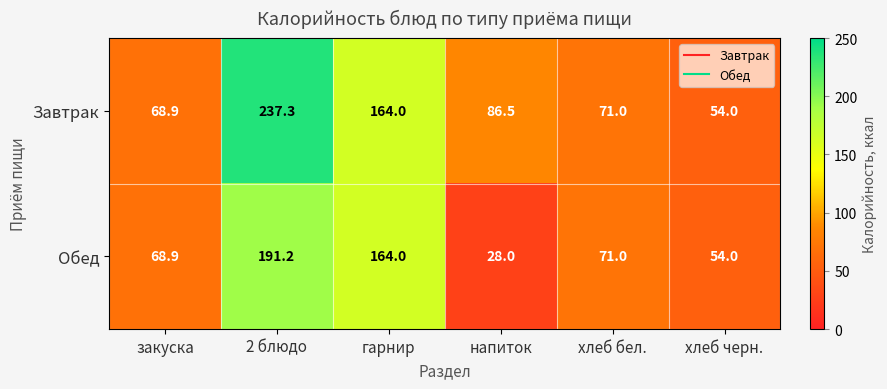

True or false: Завтрак has a value of 106.8 at хлеб бел..

False